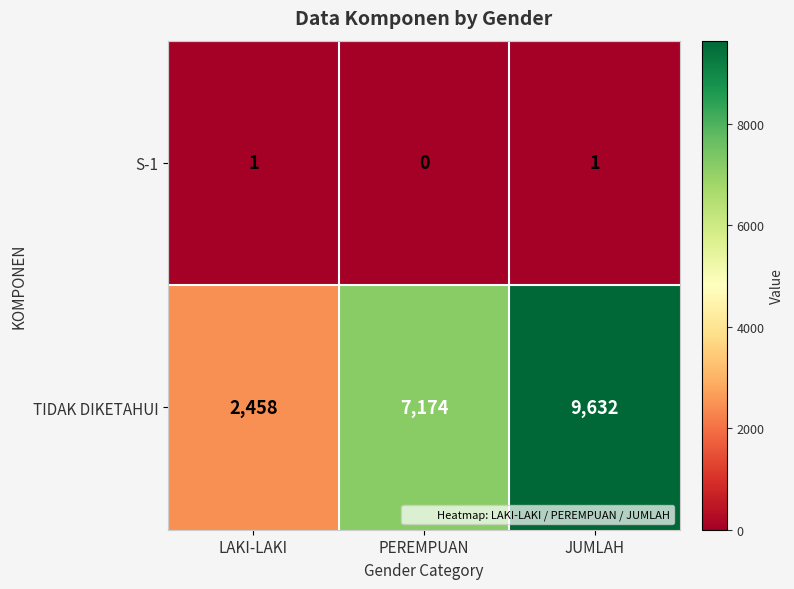

Rank the series by their average value, from highest to lowest.

TIDAK DIKETAHUI, S-1